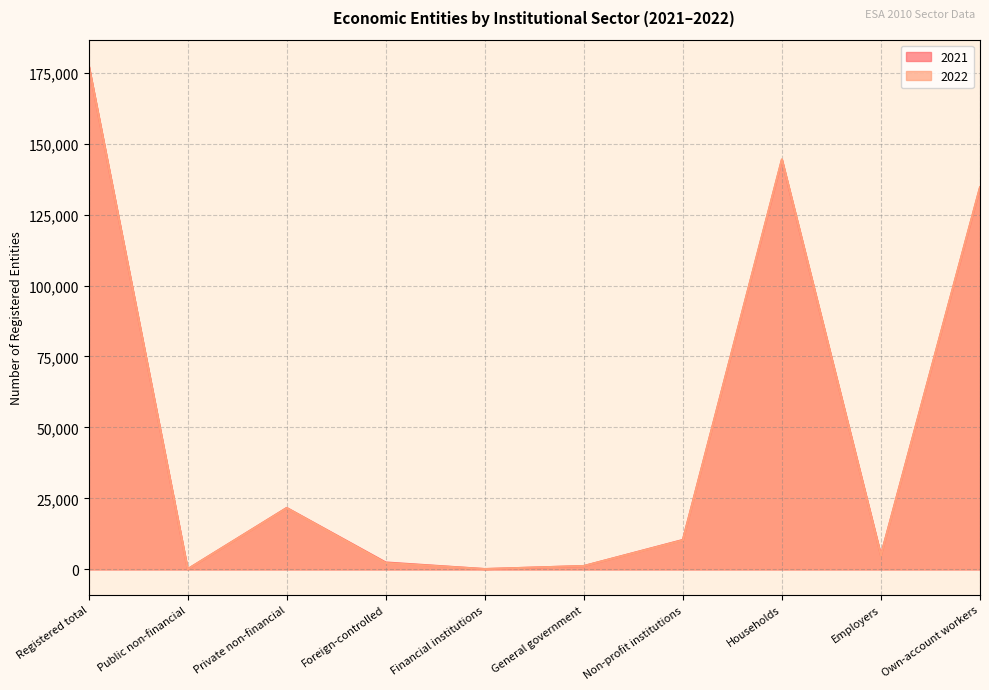

Is it true that 2022 equals 2240 at Foreign-controlled?

True